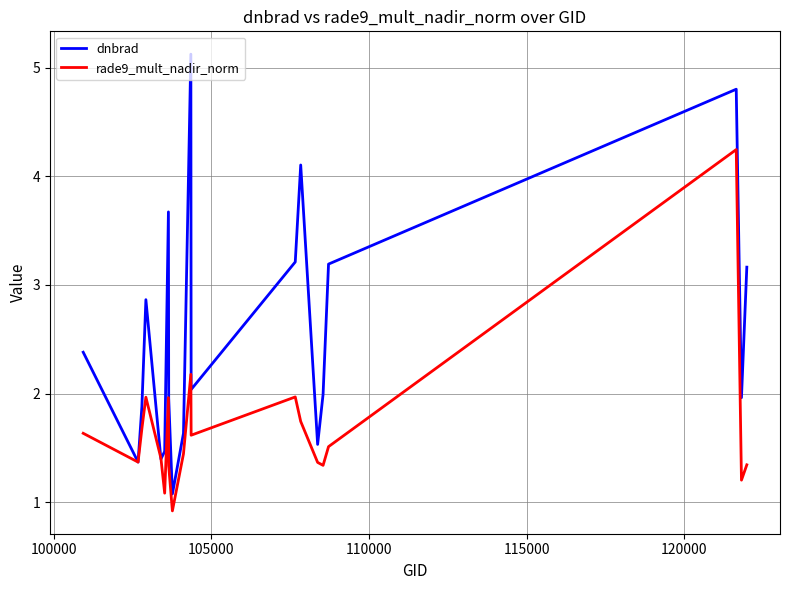

List the series in order of their overall mean, highest first.

dnbrad, rade9_mult_nadir_norm